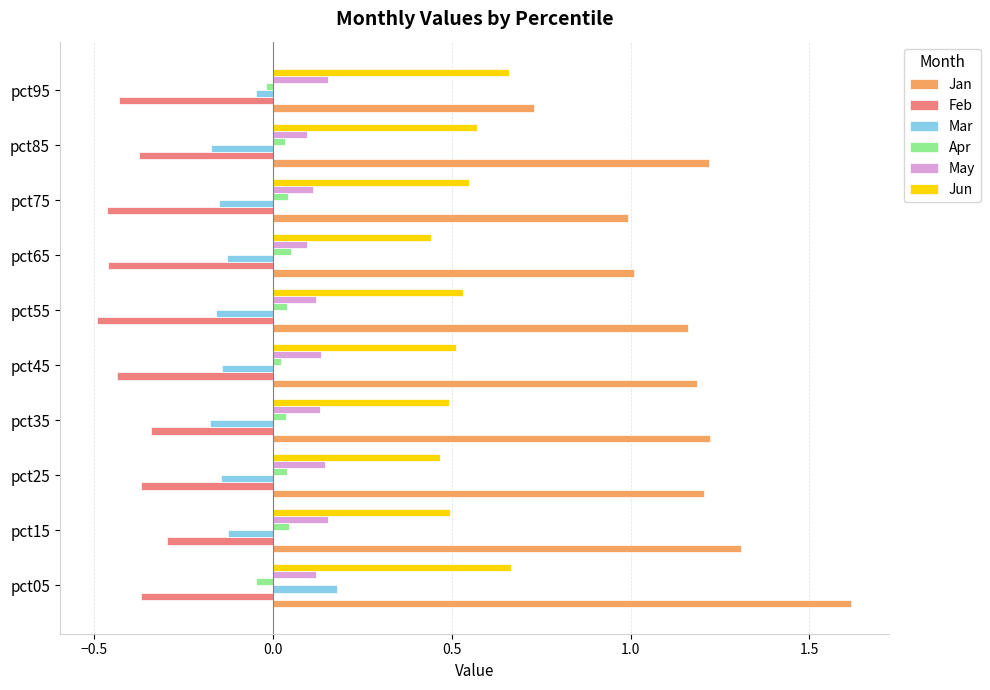

Rank the series by their maximum value, from highest to lowest.

Jan, Jun, Mar, May, Apr, Feb